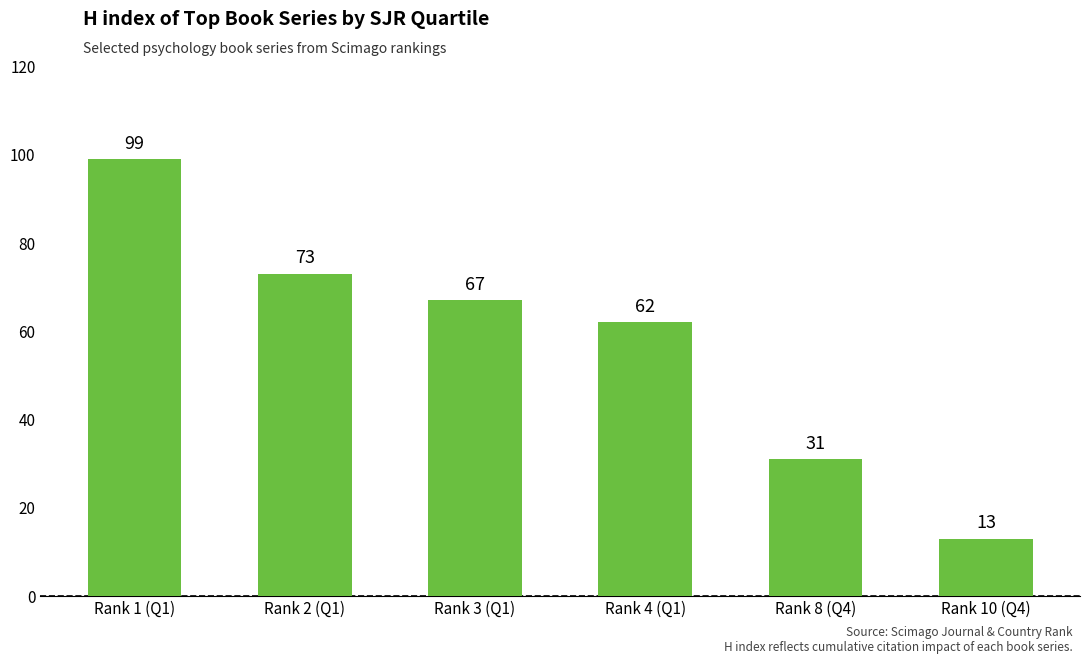

Reading left to right, list all the values displayed in this chart.

99	73	67	62	31	13